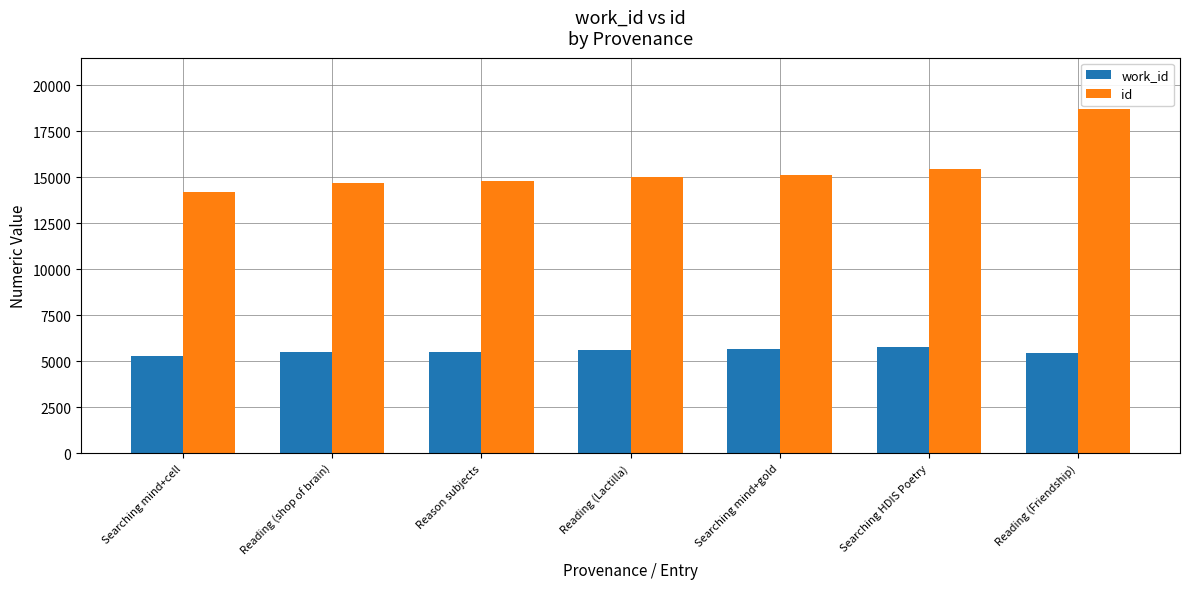

List the series in order of their peak value, highest first.

id, work_id